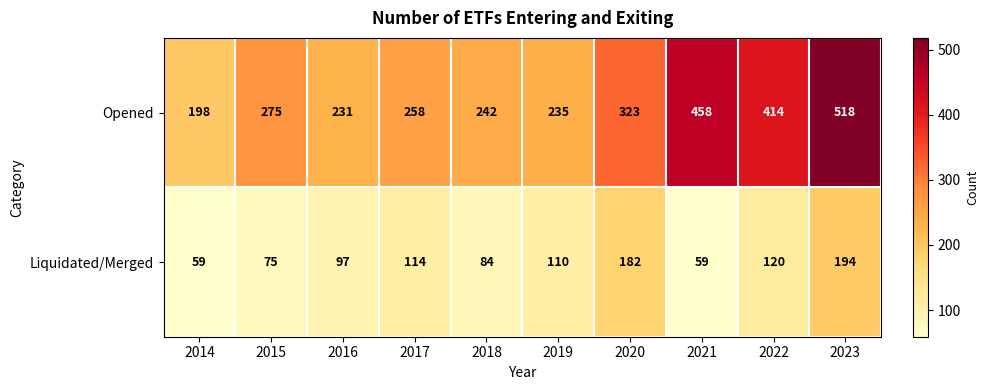

True or false: Liquidated/Merged has a value of 97 at 2016.

True